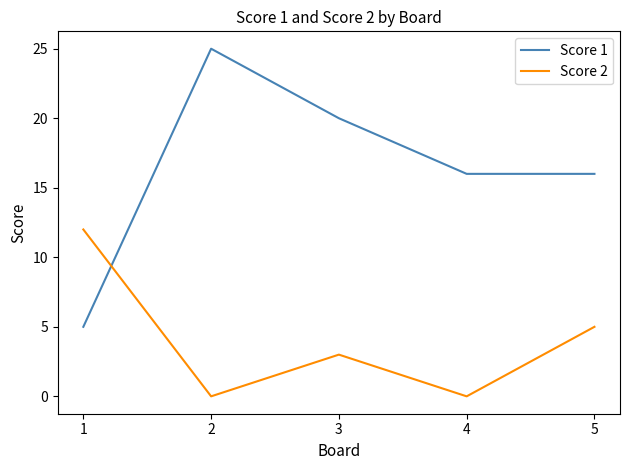

Reading left to right, extract all data points from this chart.

Score 1: 5	25	20	16	16
Score 2: 12	0	3	0	5